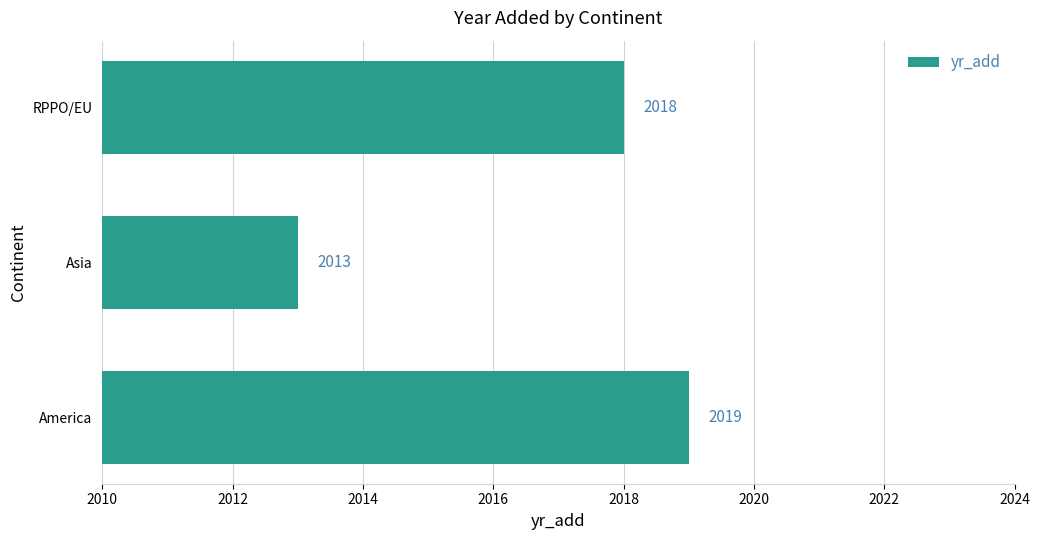

Does the chart contain any negative values?

No